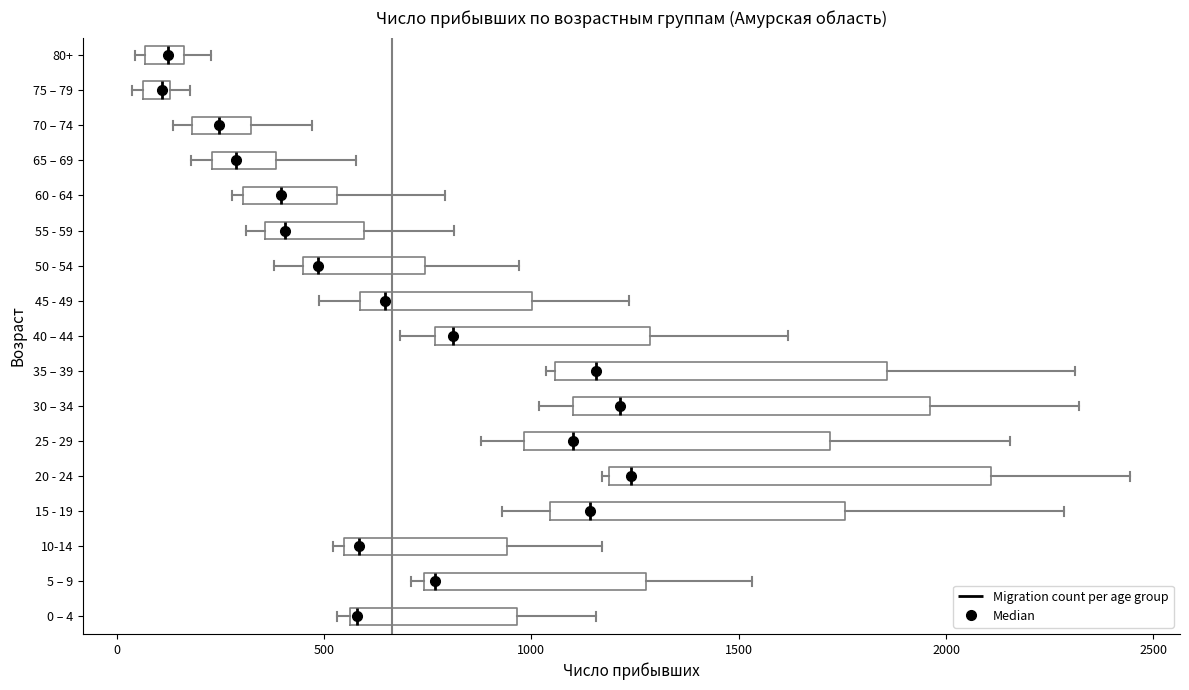

Which box is the widest, from its left edge to its right edge?

20 - 24